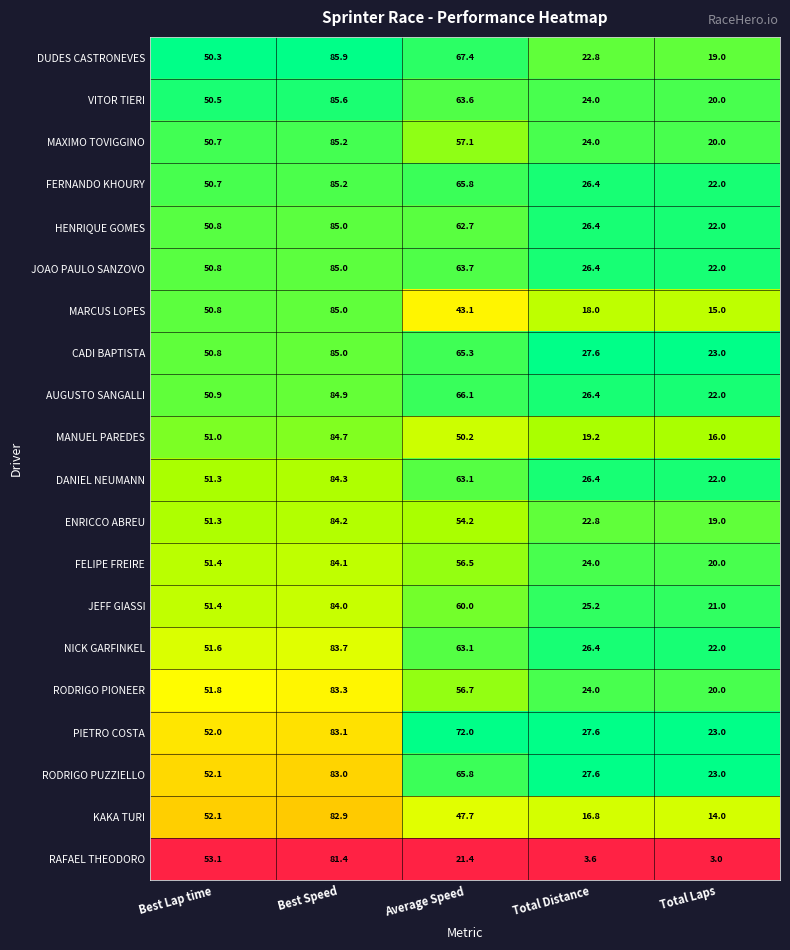

Is the value of MARCUS LOPES at Average Speed greater than the value of JOAO PAULO SANZOVO at Total Distance?

Yes